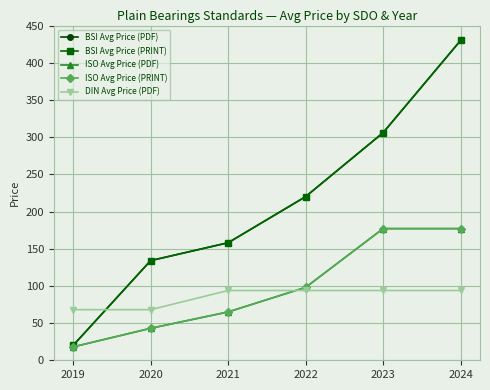

Reading right to left, transcribe all the data shown in this chart.

BSI Avg Price (PDF): 2024=430.0	2023=306.0	2022=220.0	2021=158.0	2020=134.0	2019=20.0
BSI Avg Price (PRINT): 2024=430.0	2023=306.0	2022=220.0	2021=158.0	2020=134.0	2019=20.0
ISO Avg Price (PDF): 2024=177.0	2023=177.0	2022=98.0	2021=65.0	2020=43.0	2019=18.0
ISO Avg Price (PRINT): 2024=177.0	2023=177.0	2022=98.0	2021=65.0	2020=43.0	2019=18.0
DIN Avg Price (PDF): 2024=93.8	2023=93.8	2022=93.8	2021=93.8	2020=68.0	2019=68.0